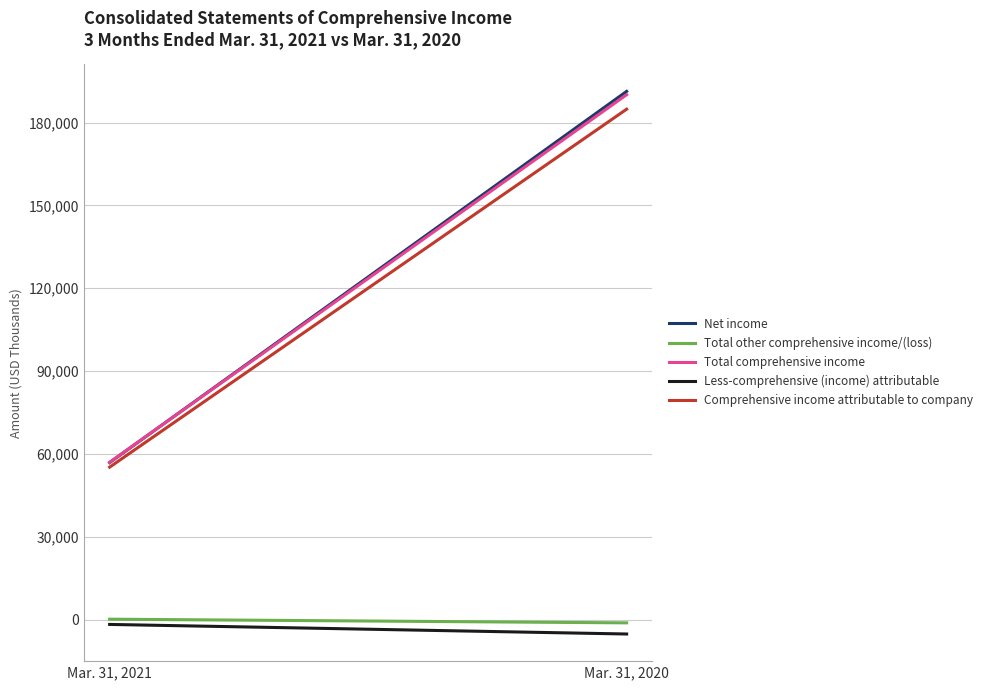

Rank the series by their maximum value, from highest to lowest.

Net income, Total comprehensive income, Comprehensive income attributable to company, Total other comprehensive income/(loss), Less-comprehensive (income) attributable